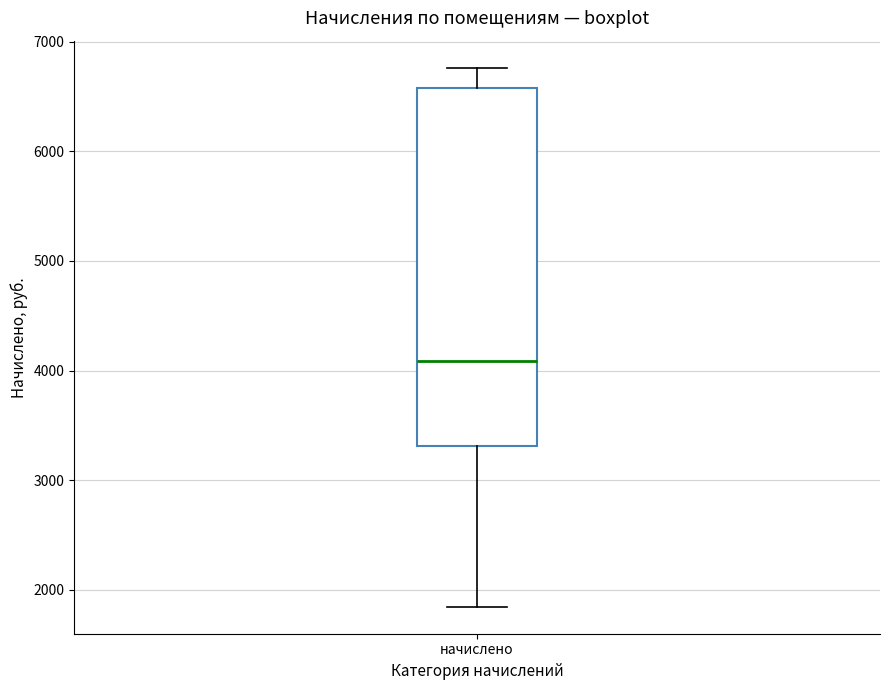

Read this box plot against the y-axis: the position of the median line, the range covered by the box, and the ends of both whiskers. The values are not printed on the chart, so give them approximately, as read against the axis.

median 4100, box 3300 to 6600, whiskers 1800 to 6800